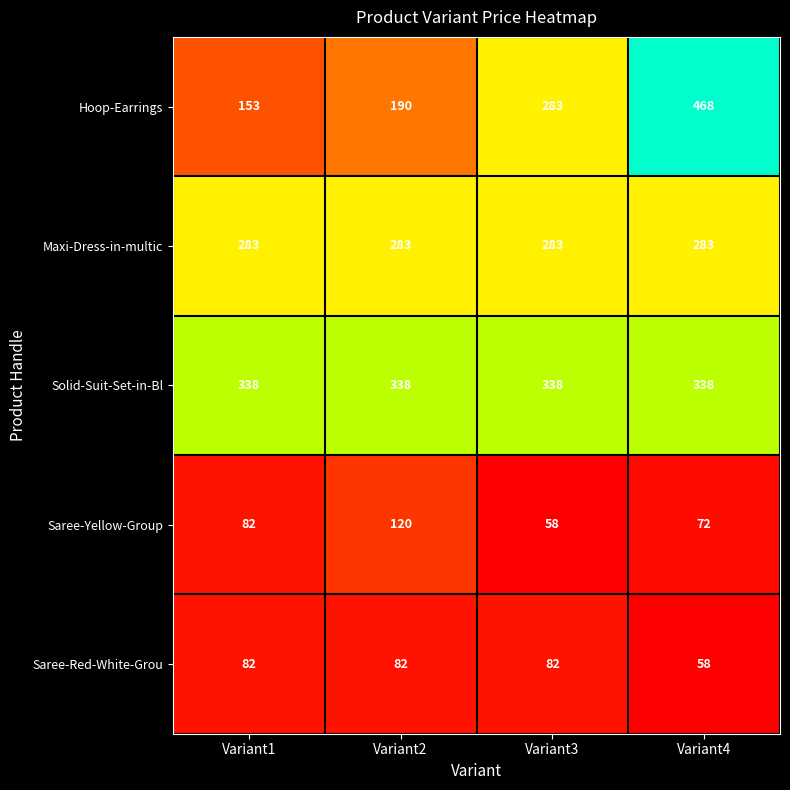

The value of Maxi-Dress-in-multic at Variant2 is 369. True or false?

False